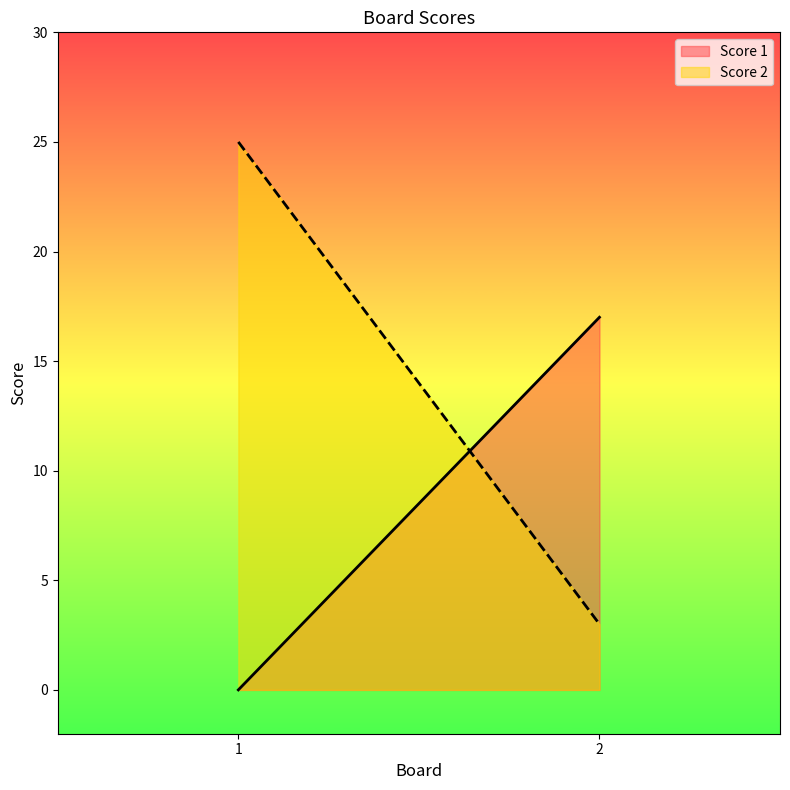

What is the difference between the maximum and minimum values in the Score 1 series?

17